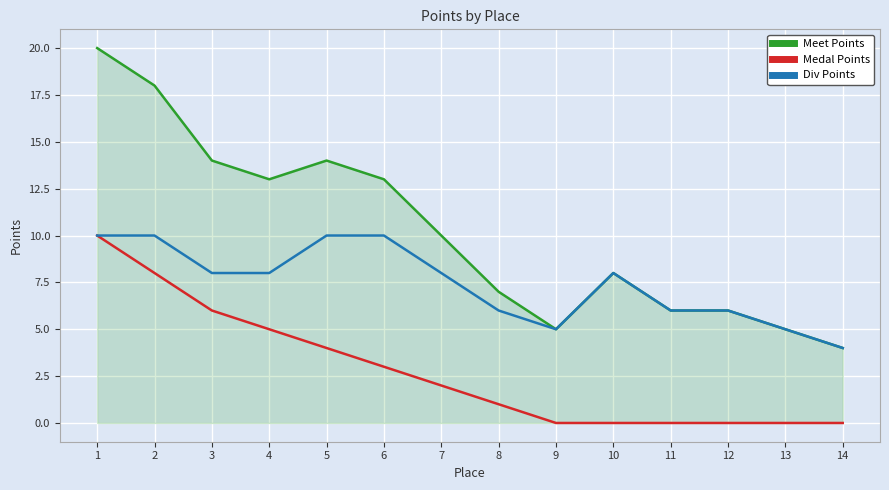

What is the difference between the maximum and minimum values in the Div Points series?

6